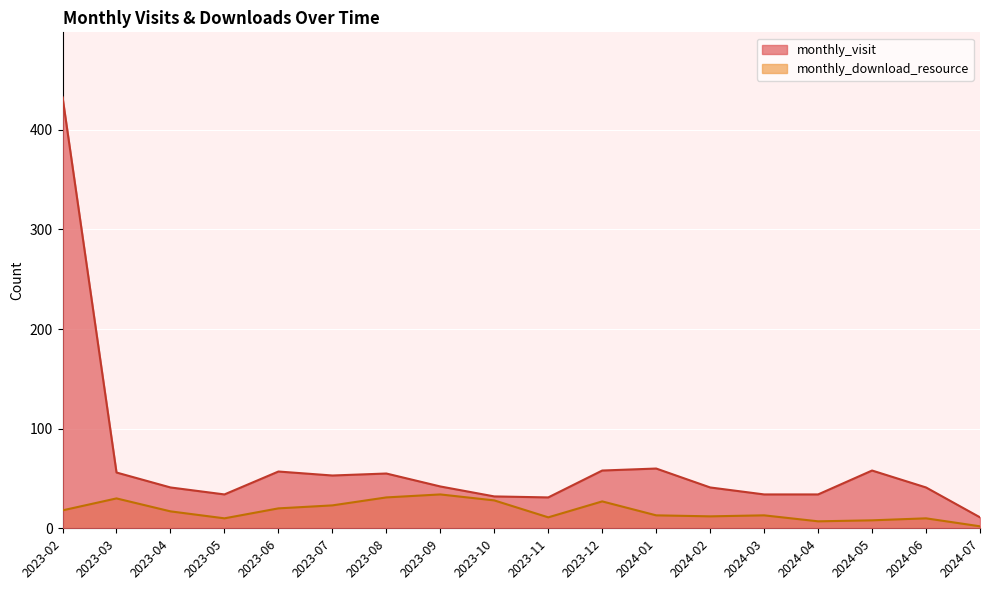

Is it true that monthly_download_resource equals 30 at 2023-03?

True